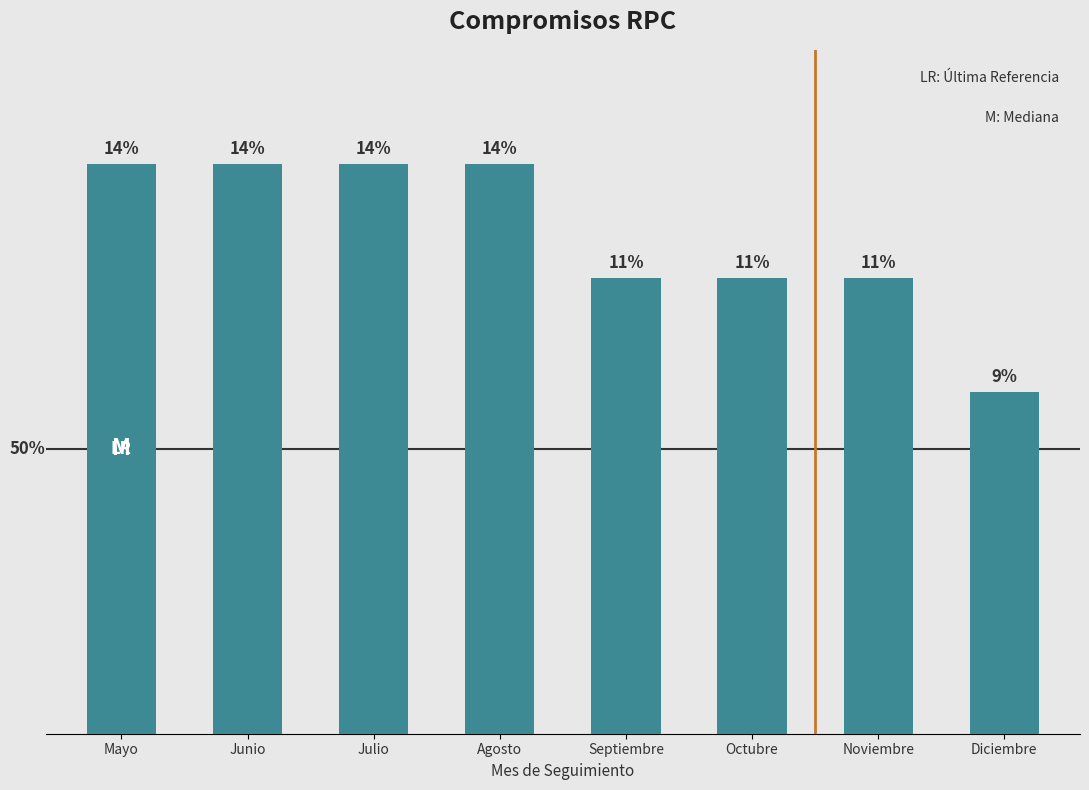

List the labels in order of value, smallest first.

Diciembre, Septiembre, Octubre, Noviembre, Mayo, Junio, Julio, Agosto